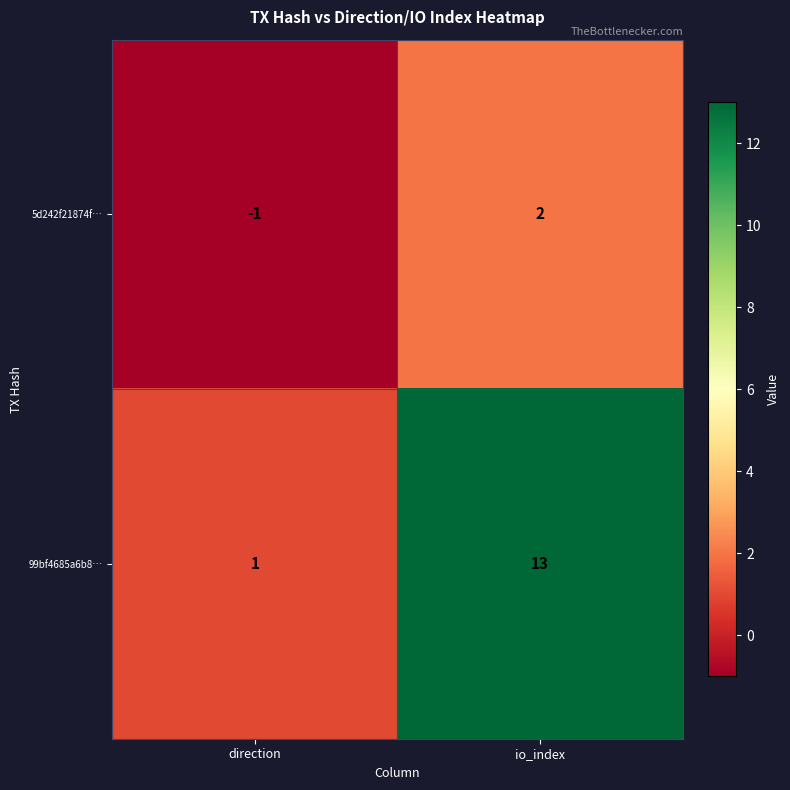

How many distinct data groups are displayed?

2